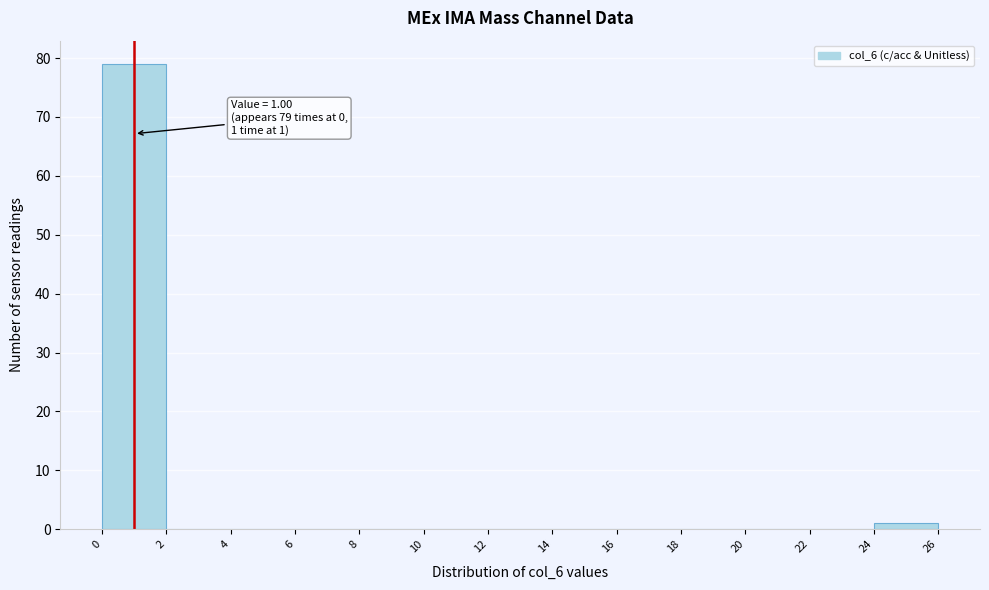

Which range on the x-axis has the tallest bar?

0 to 2